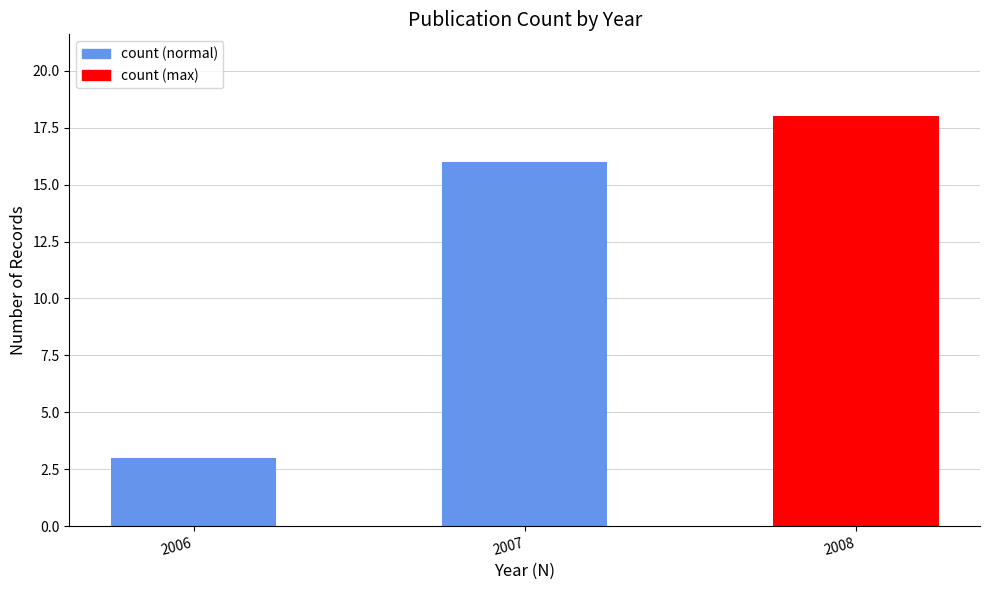

Rank the categories by value from lowest to highest.

2006, 2007, 2008